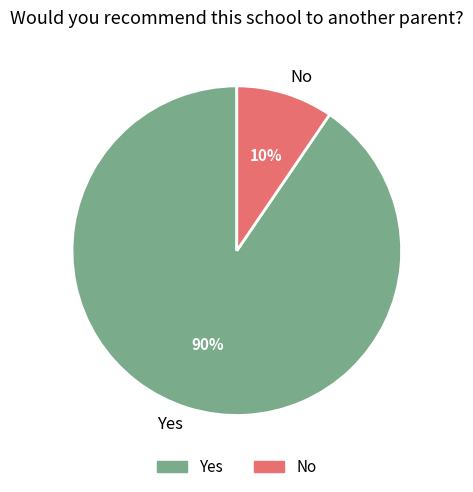

What is the largest slice in the pie chart?

Yes